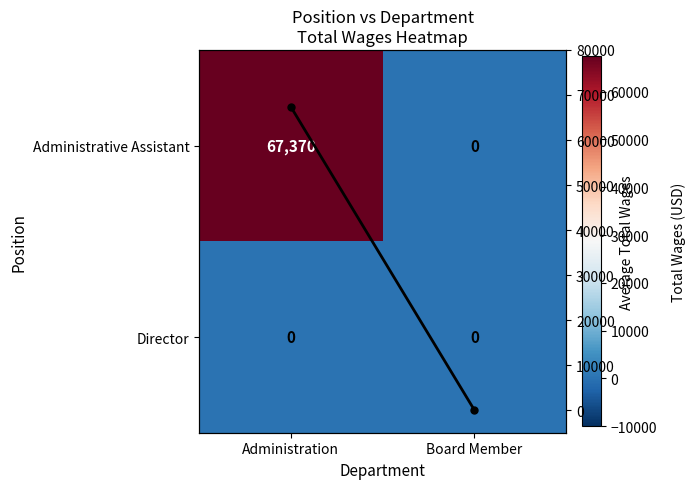

At how many categories does at least one series exceed 55322?

1